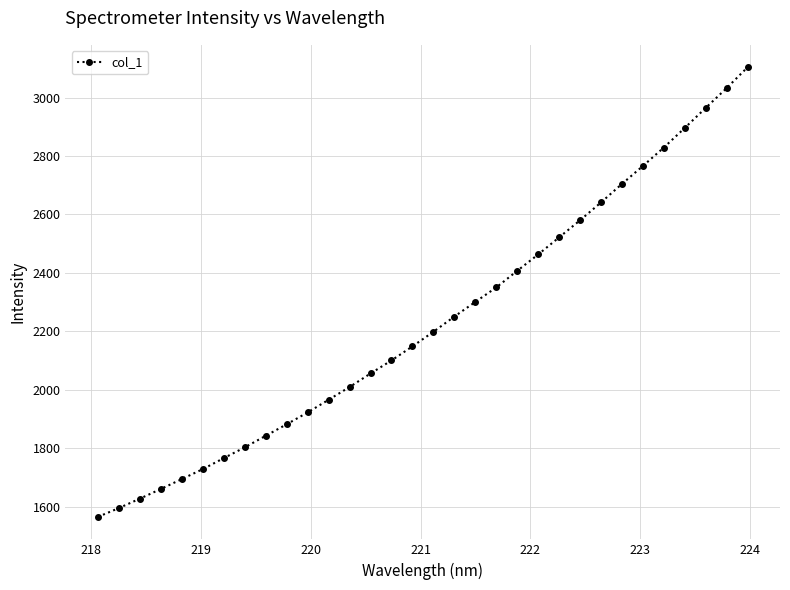

What is the sum of all values?

71369.7